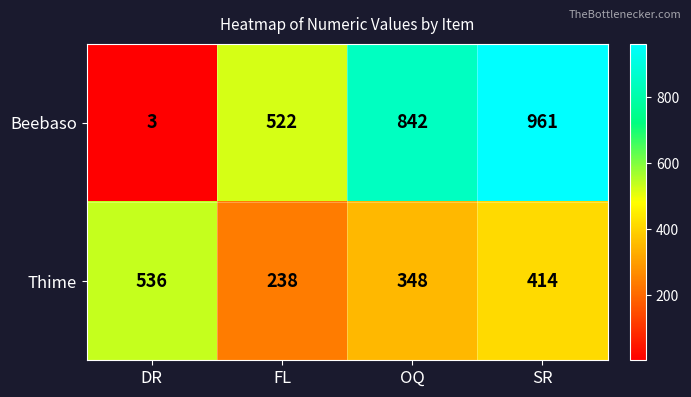

At which category is the sum across all series the highest?

SR